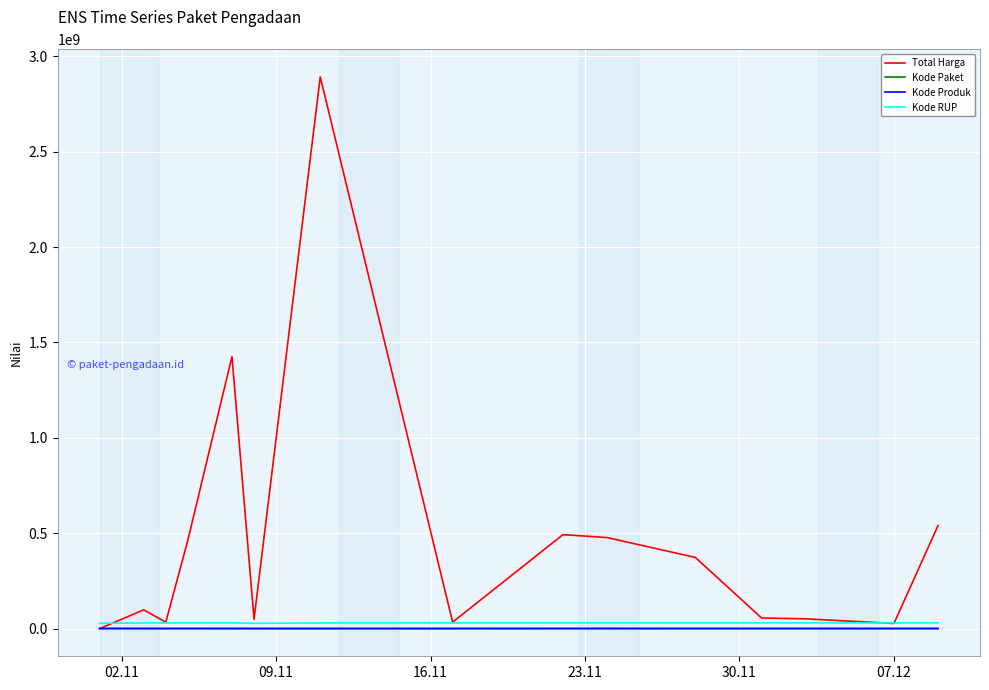

How many distinct data groups are displayed?

4